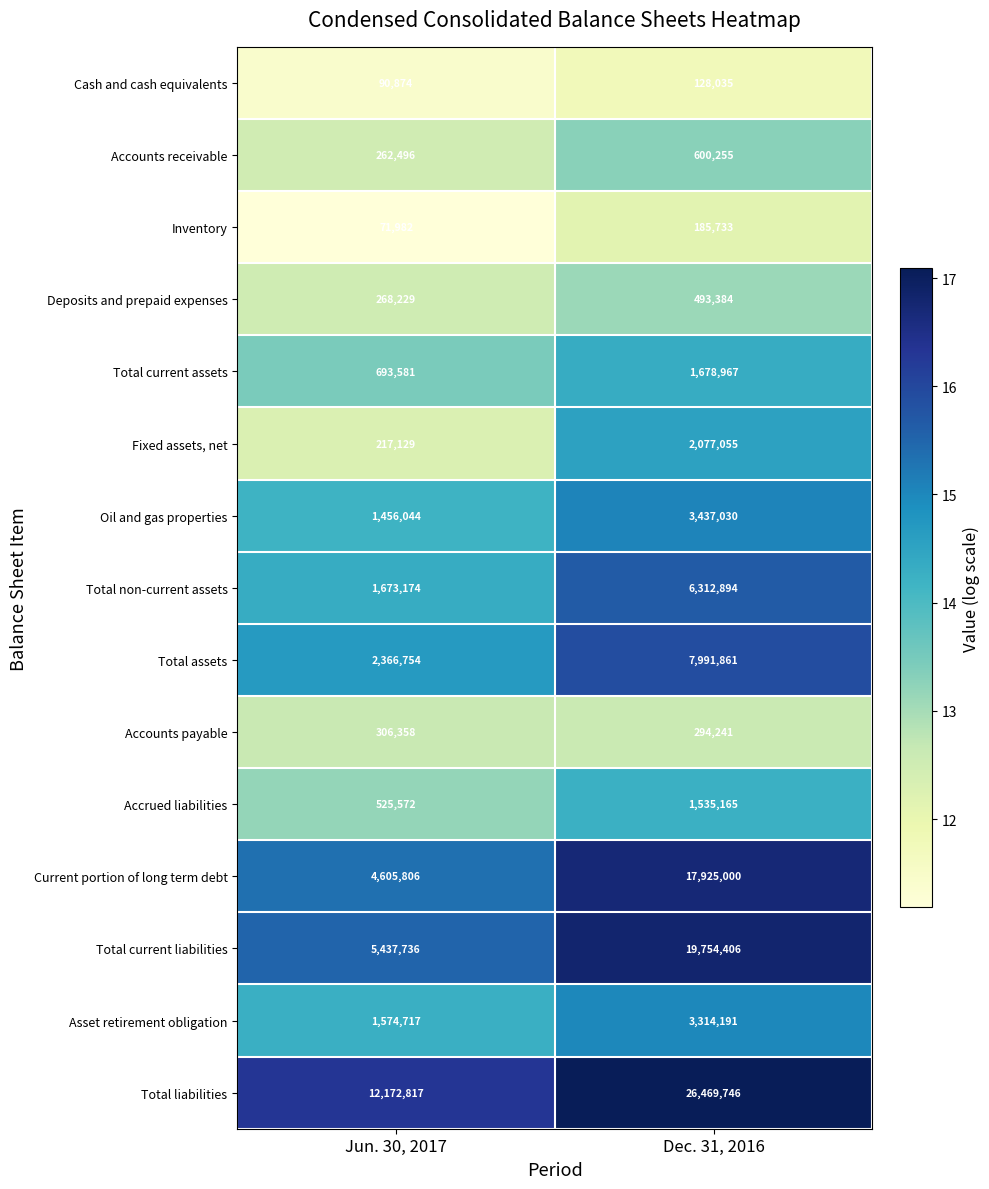

Is the value of Cash and cash equivalents at Jun. 30, 2017 greater than the value of Total current liabilities at Dec. 31, 2016?

No